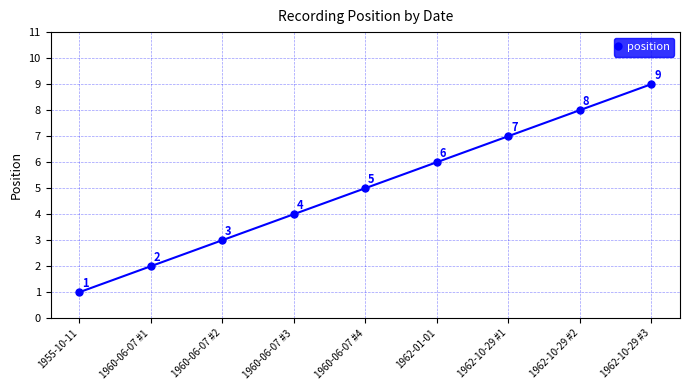

How many series are shown in this chart?

1